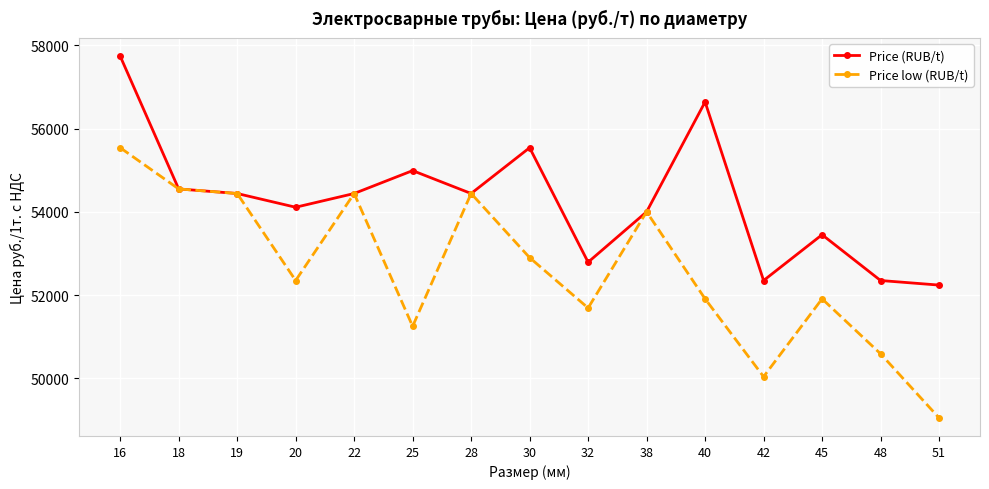

What is the minimum value for Price (RUB/t)?

52239